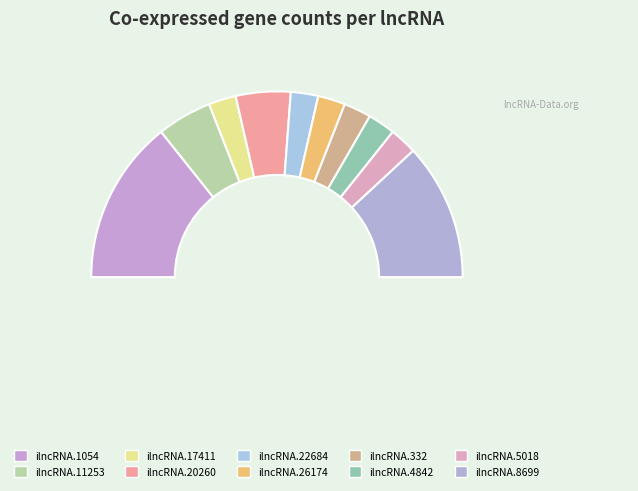

Which category has the biggest portion of the pie?

ilncRNA.1054